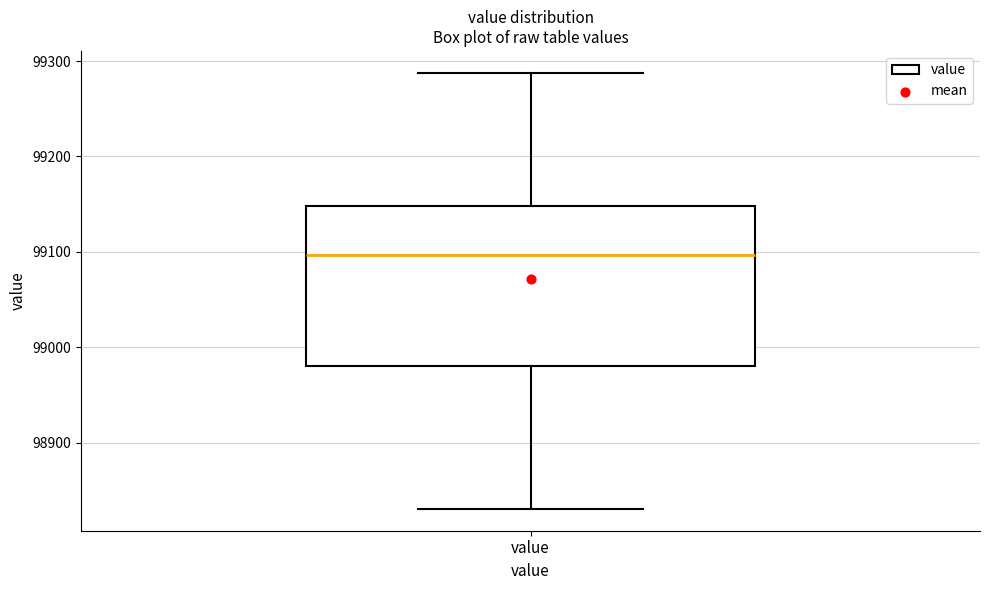

Transcribe this box plot: give where the median line is, the range the box spans, and where the two whiskers end, as read against the y-axis. The values are not printed on the chart, so give them approximately, as read against the axis.

median 99100, box 98980 to 99150, whiskers 98830 to 99290